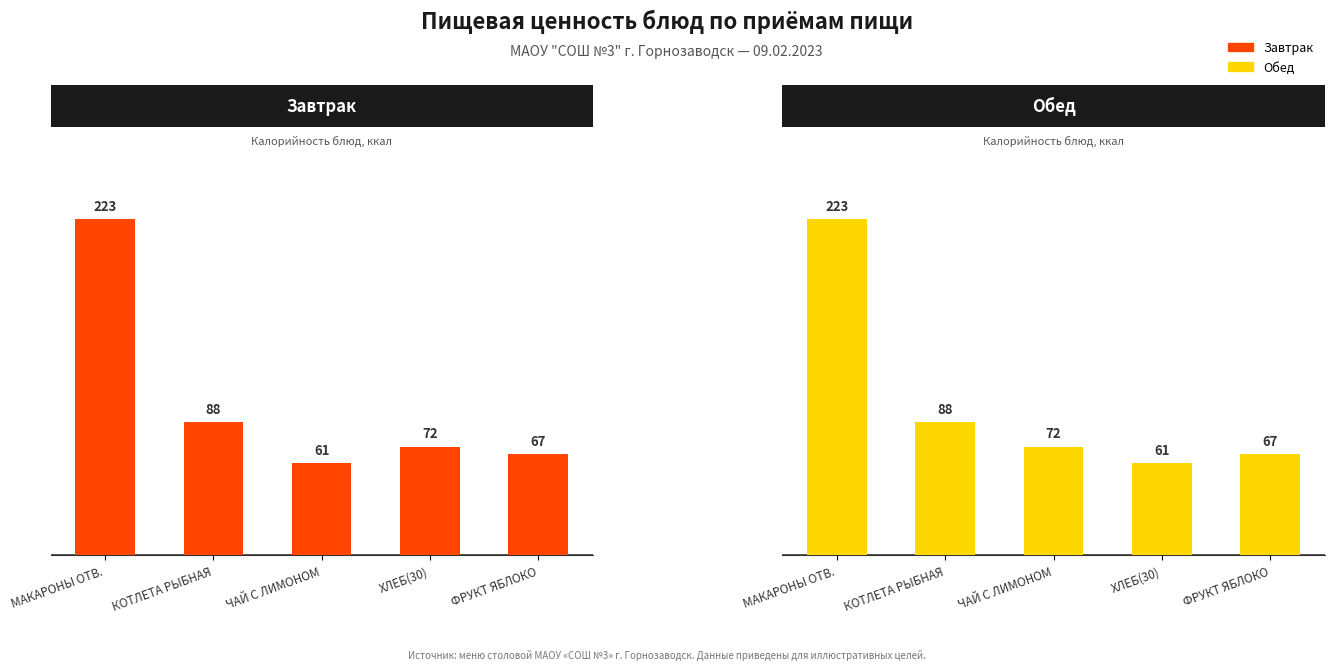

What is the sum of the Обед values at КОТЛЕТА РЫБНАЯ and ФРУКТ ЯБЛОКО?

155